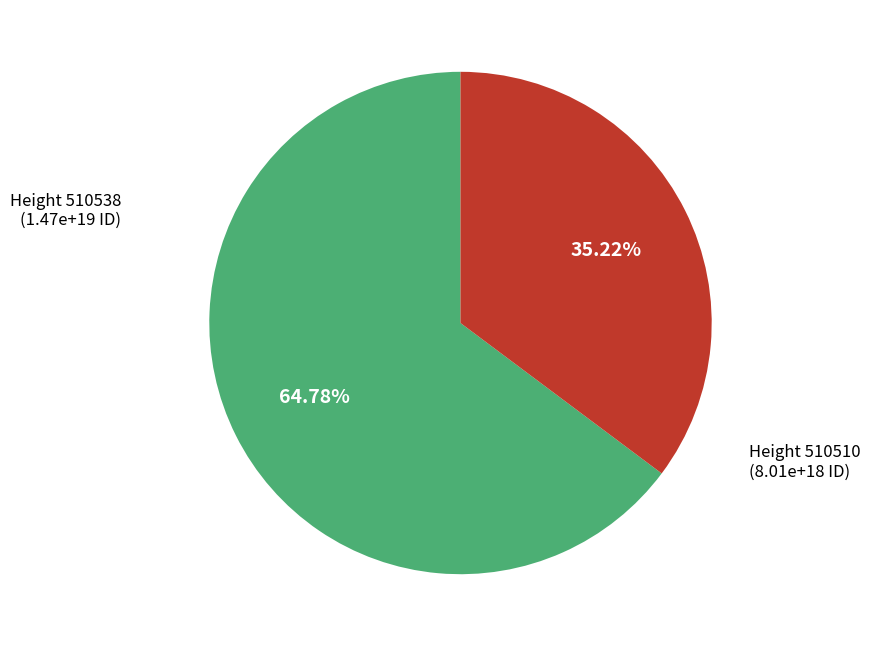

Does any single category account for the majority?

Yes